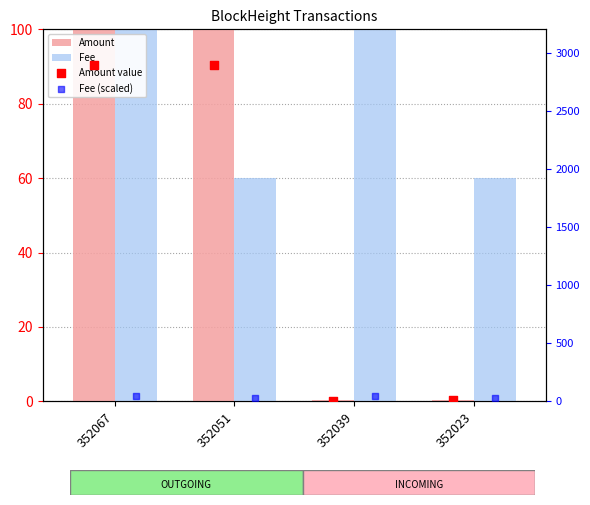

At how many categories does at least one series exceed 2205?

2